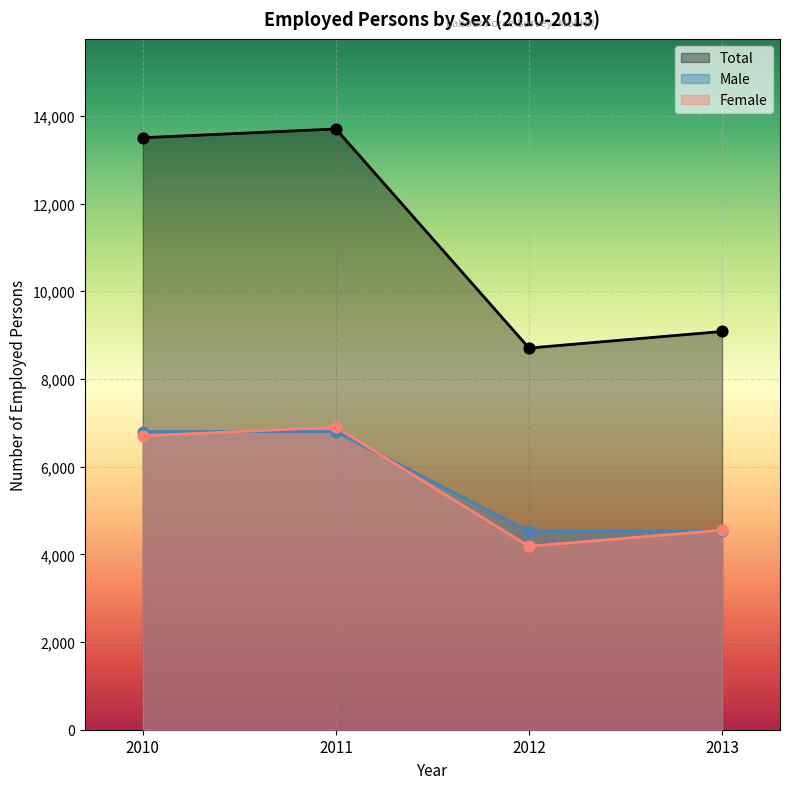

Which series has the widest spread of Y values?

Total